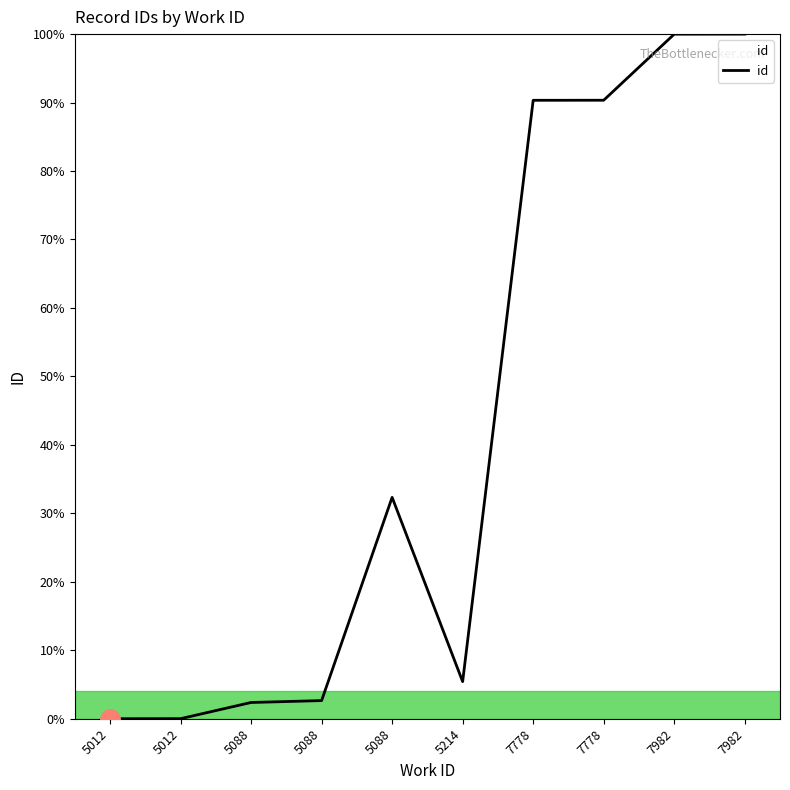

What is the approximate value at 5088?

2.4